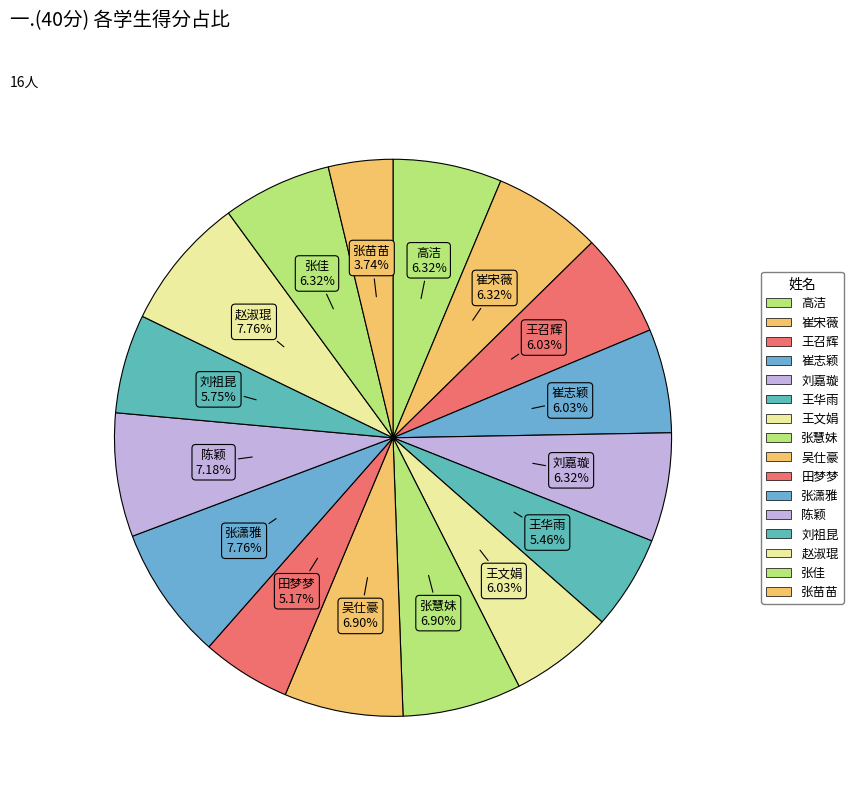

The 王文娟 slice represents 13% of the pie. True or false?

False